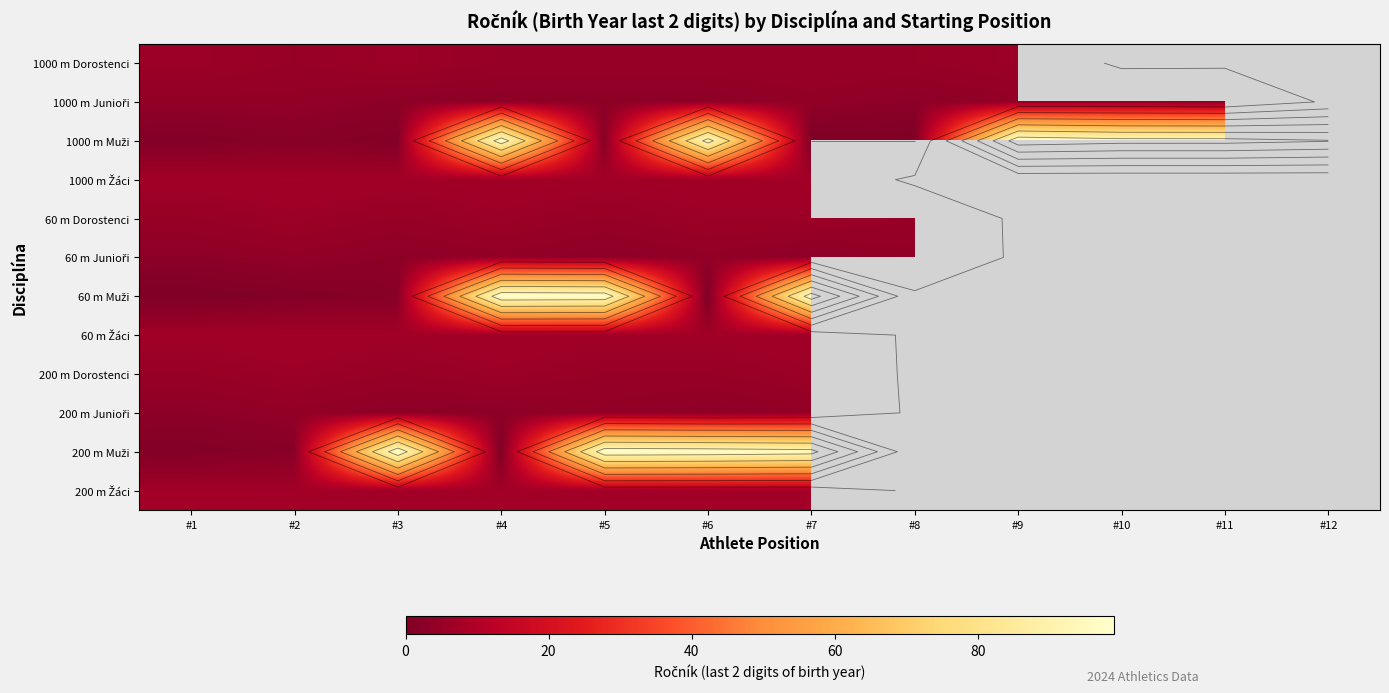

What is the sum of the 60 m Žáci values at #6 and #2?

14.0